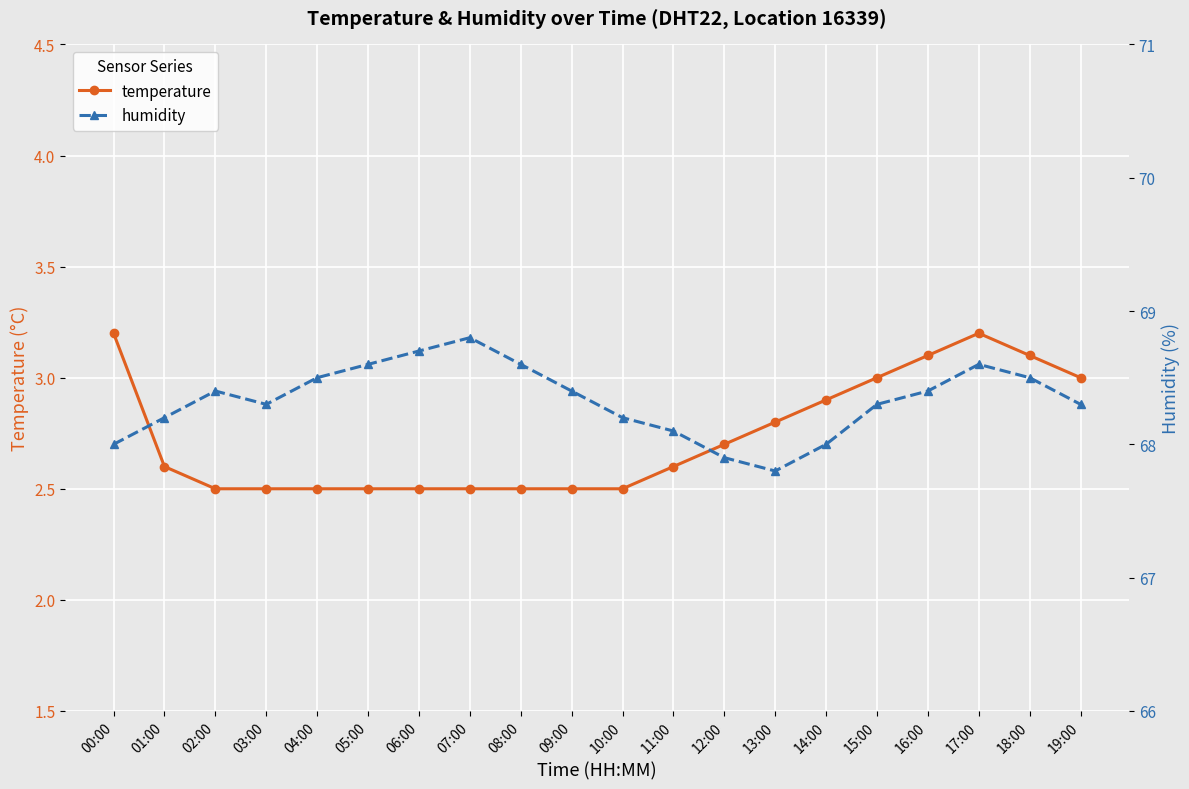

Is the value of temperature at 18:00 greater than the value of humidity at 07:00?

No